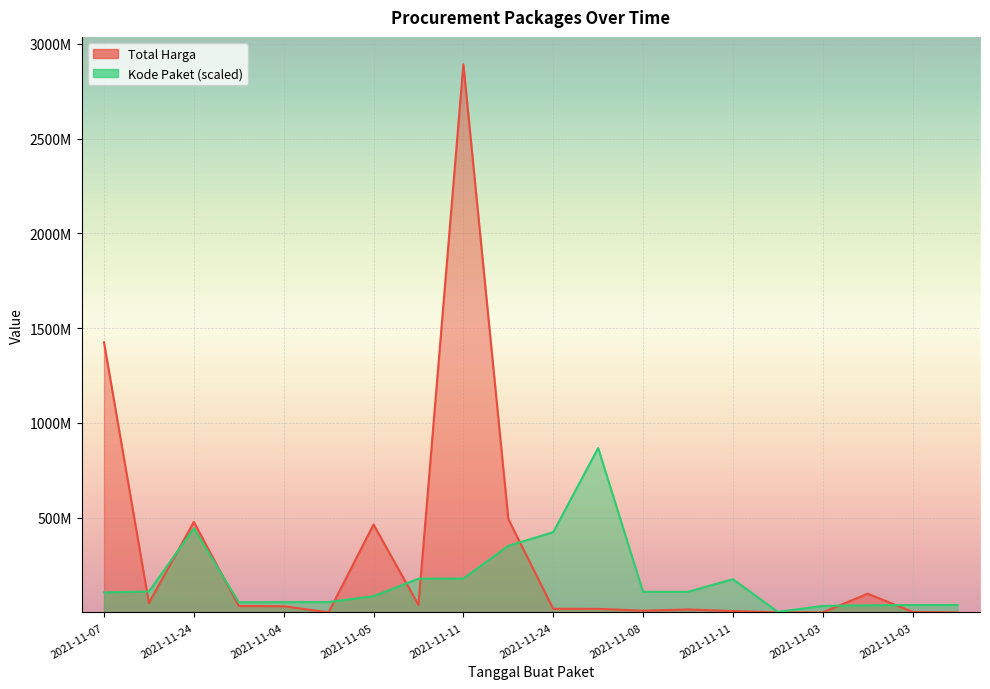

Rank the series by their average value, from lowest to highest.

Kode Paket, Total Harga